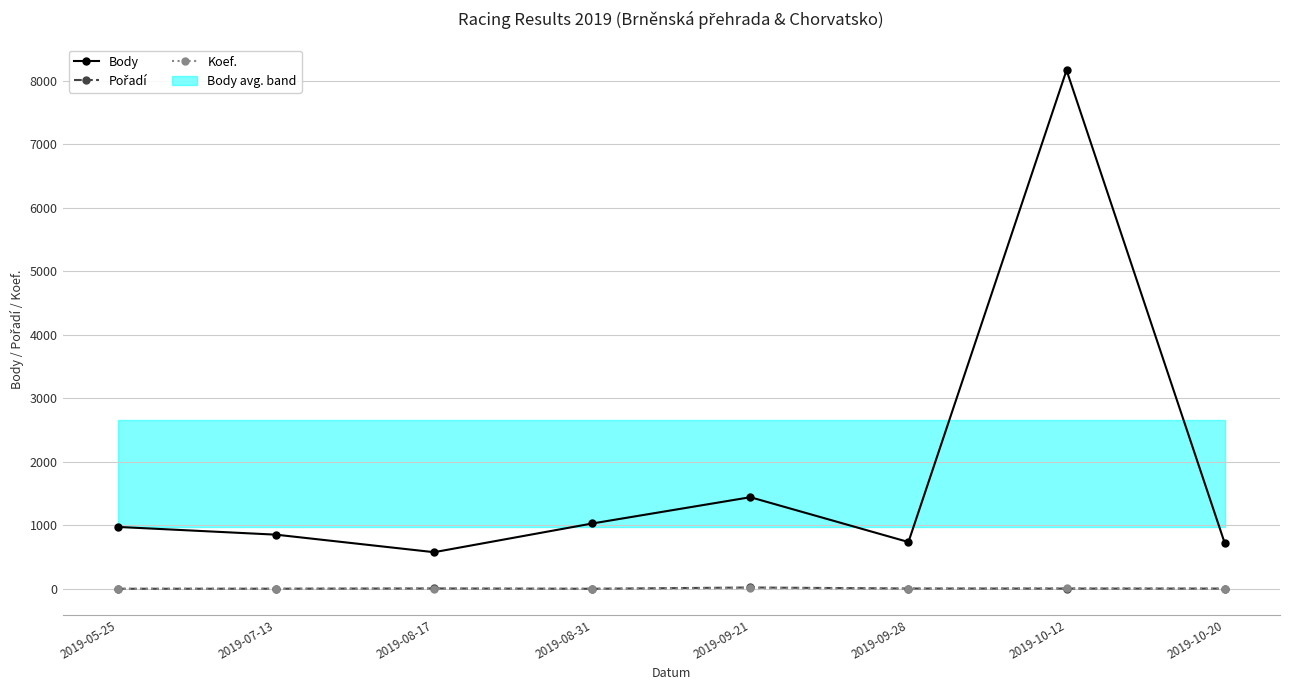

How many data points in Pořadí are less than 5?

3